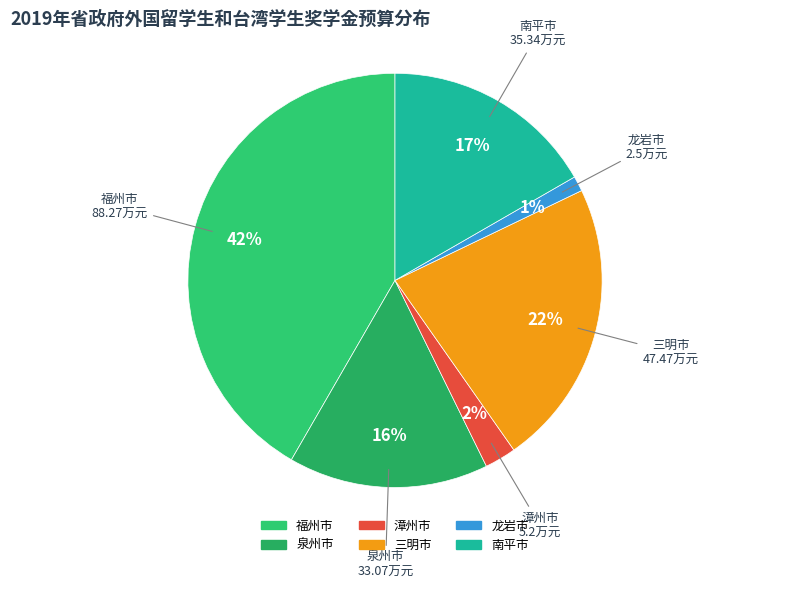

Is it true that 泉州市 is 23% of the pie?

False